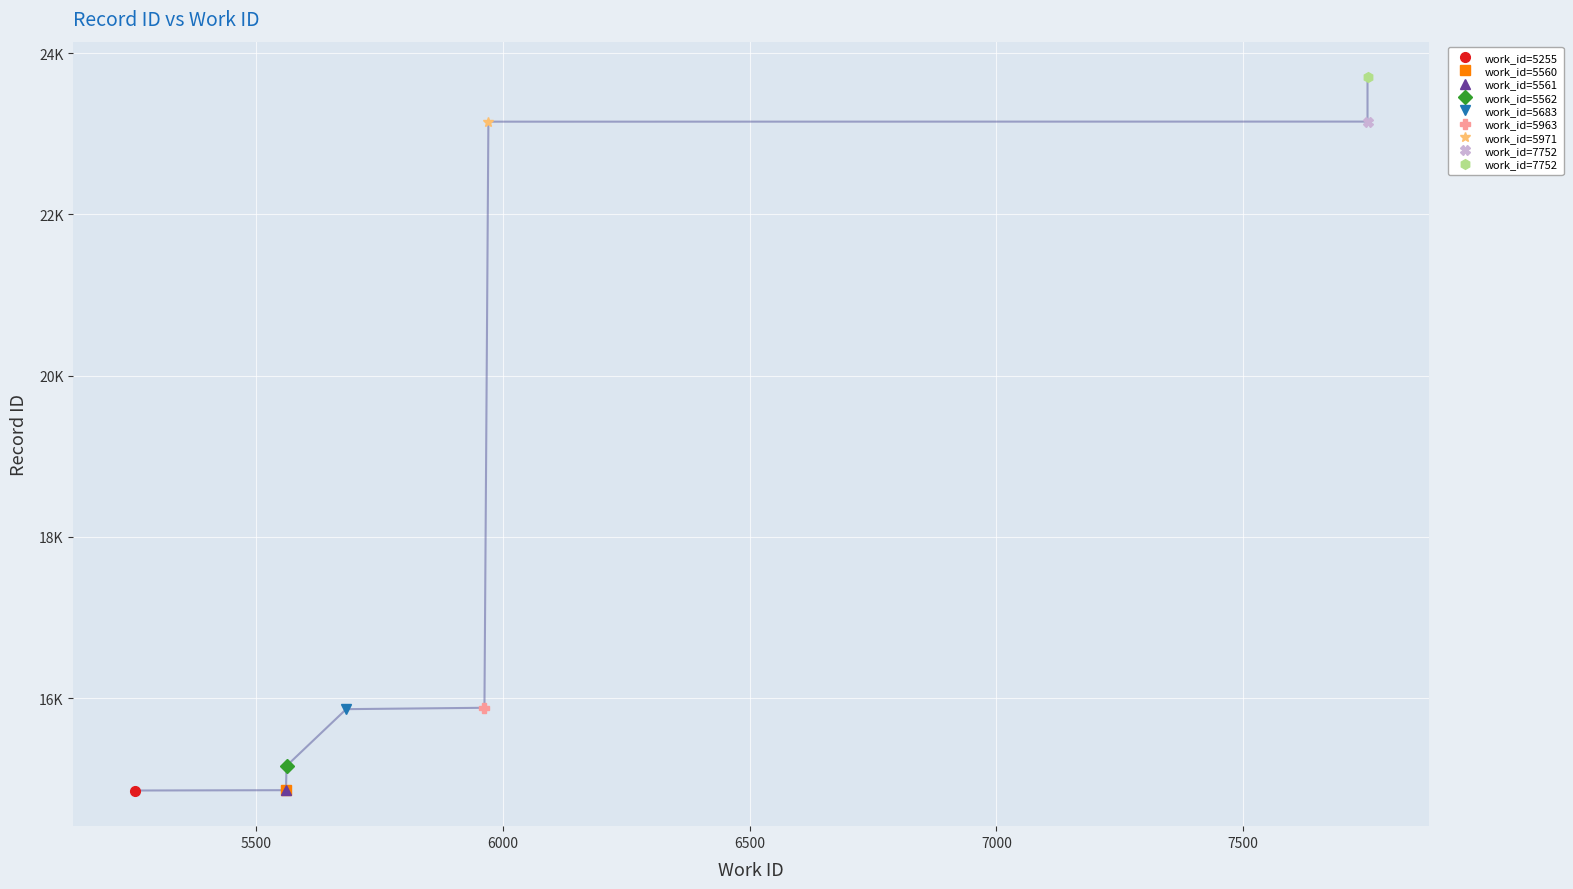

What is the approximate value at 5560?

14858